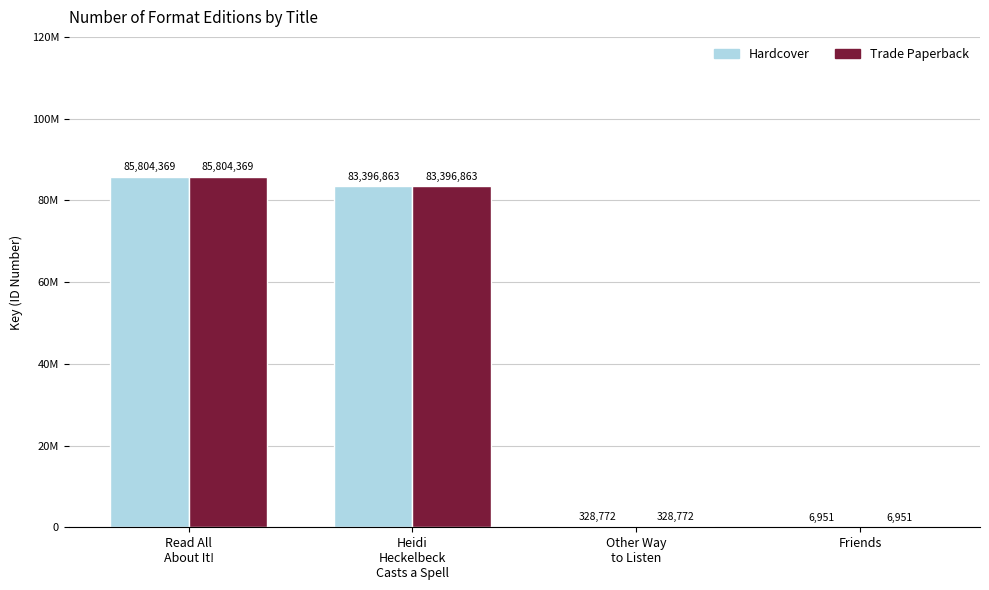

Where does the Trade Paperback series first go above 83396863?

Read All
About It!